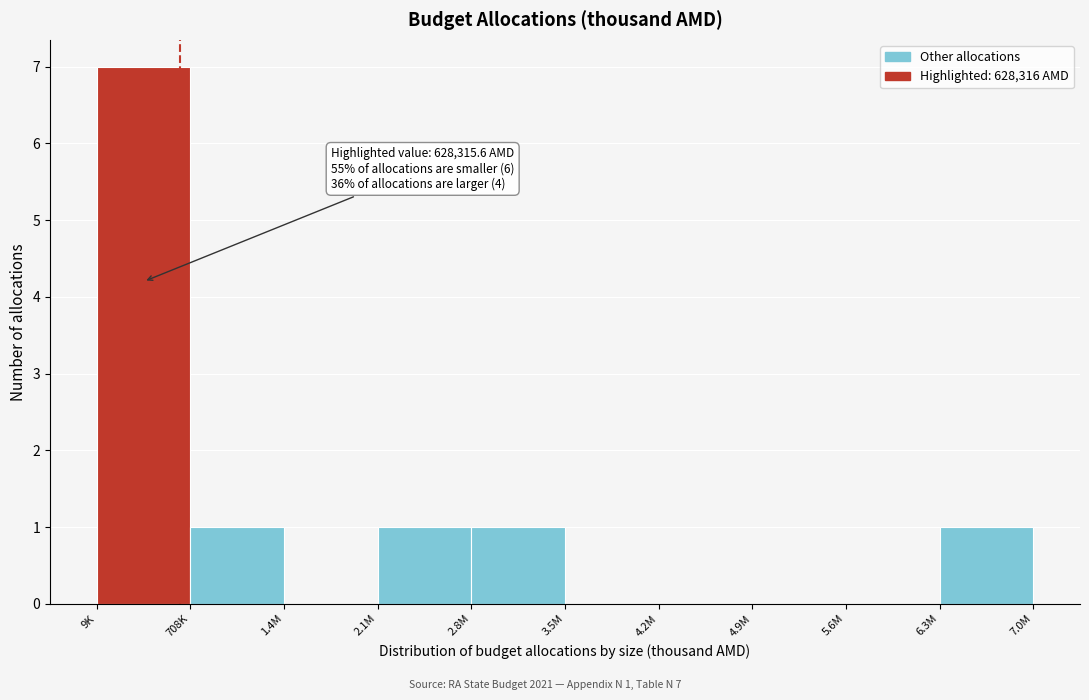

Reading right to left, list all the values displayed in this chart.

6.3M=1	5.6M=0	4.9M=0	4.2M=0	3.5M=0	2.8M=1	2.1M=1	1.4M=0	708K=1	9K=7